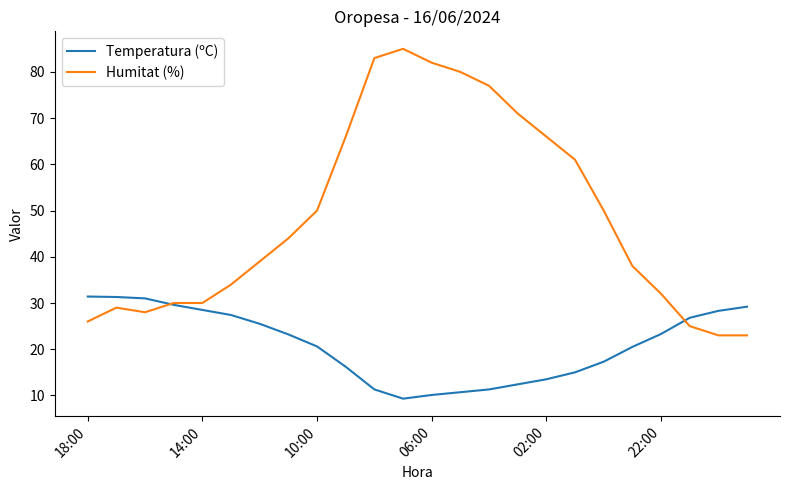

What are all the series names shown in the legend?

Temperatura (ºC), Humitat (%)